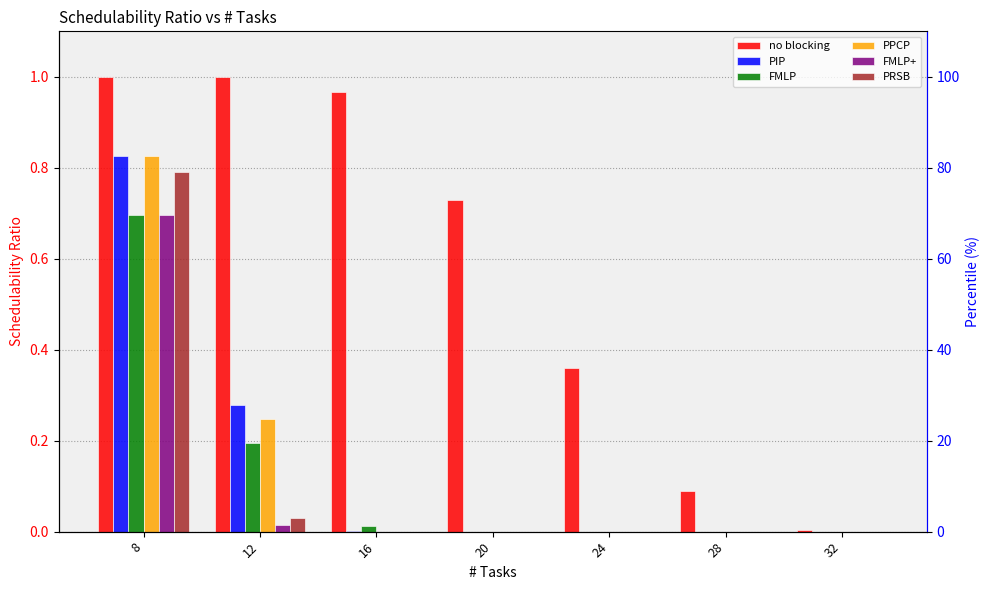

What is the value of the no blocking bar at the 2nd from the left?

1.0